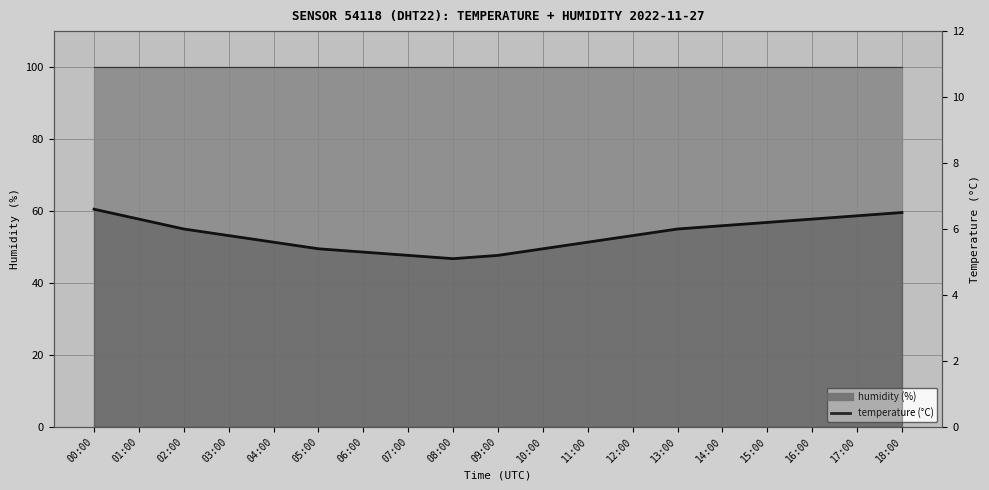

What is the value of the 10th point from the left?

5.2